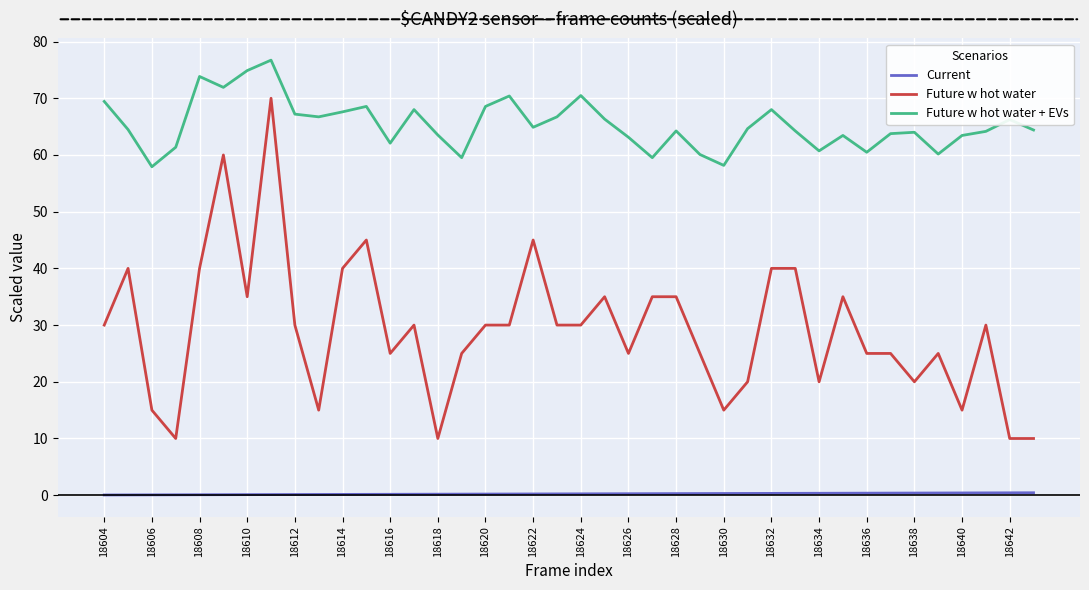

What is the greatest value displayed?

76.7